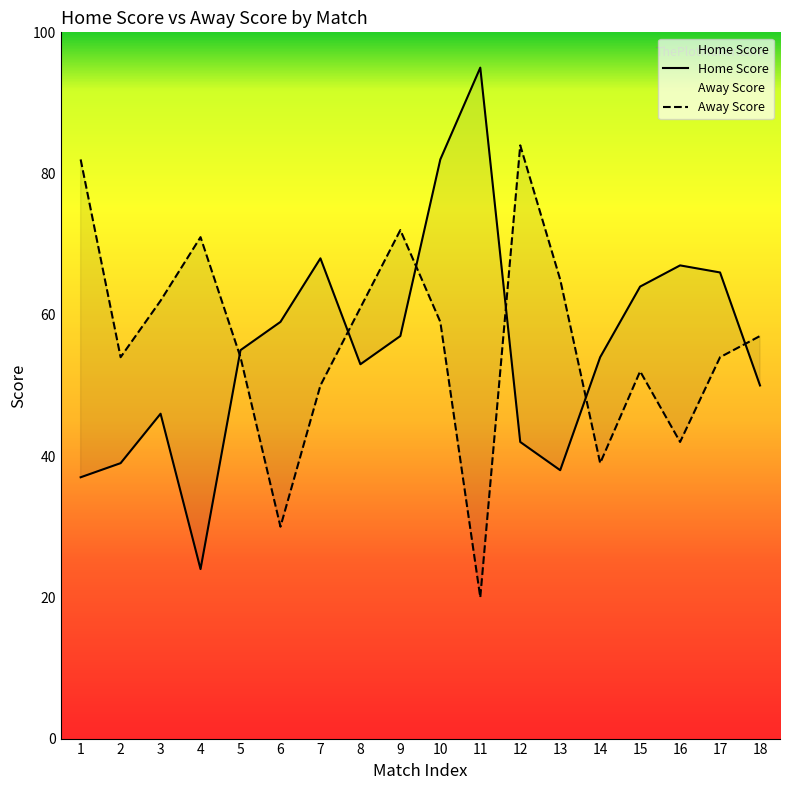

Reading right to left, what are all the values shown in this chart?

Home Score: 18=50	17=66	16=67	15=64	14=54	13=38	12=42	11=95	10=82	9=57	8=53	7=68	6=59	5=55	4=24	3=46	2=39	1=37
Away Score: 18=57	17=54	16=42	15=52	14=39	13=65	12=84	11=20	10=59	9=72	8=61	7=50	6=30	5=54	4=71	3=62	2=54	1=82